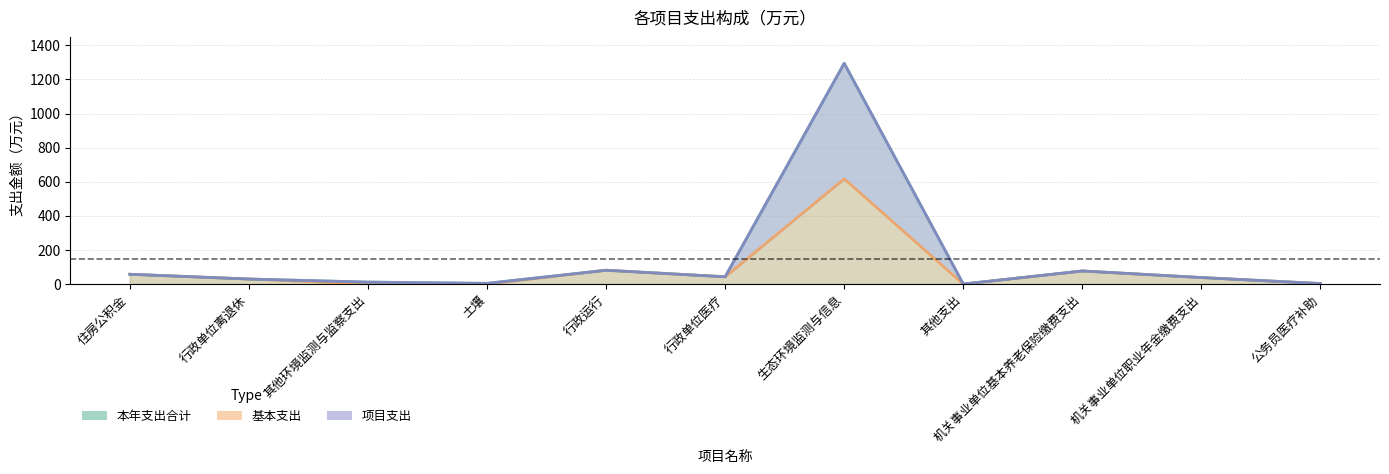

What is the total value across all series at 行政单位离退休?

89.4